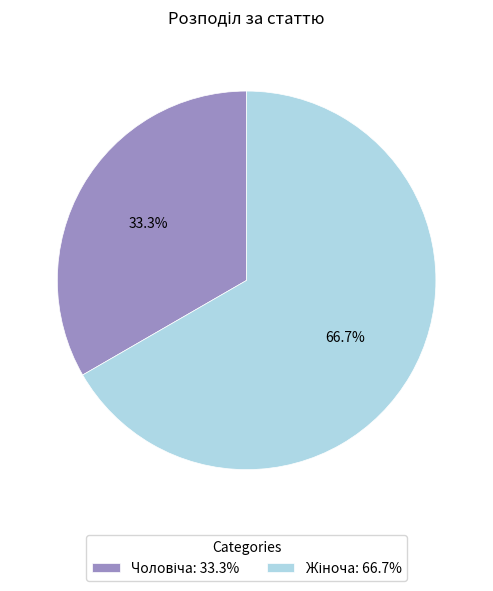

Is there any slice that represents more than half of the pie?

Yes